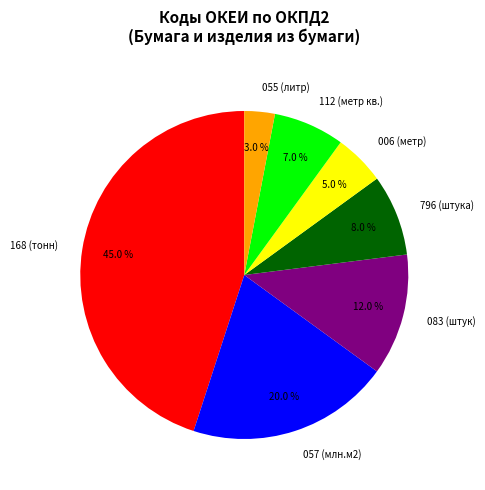

What is the ratio of the value at 112 (метр кв.) to the value at 055 (литр)?

2.3